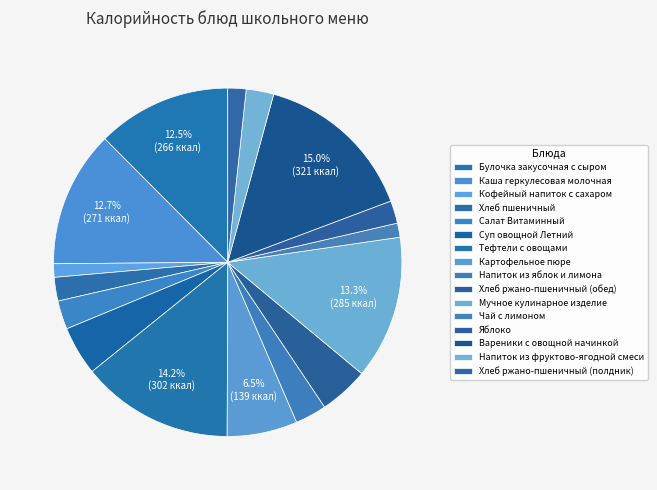

Approximately how many times larger is the value at Тефтели с овощами compared to Хлеб ржано-пшеничный (полдник)?

8.4